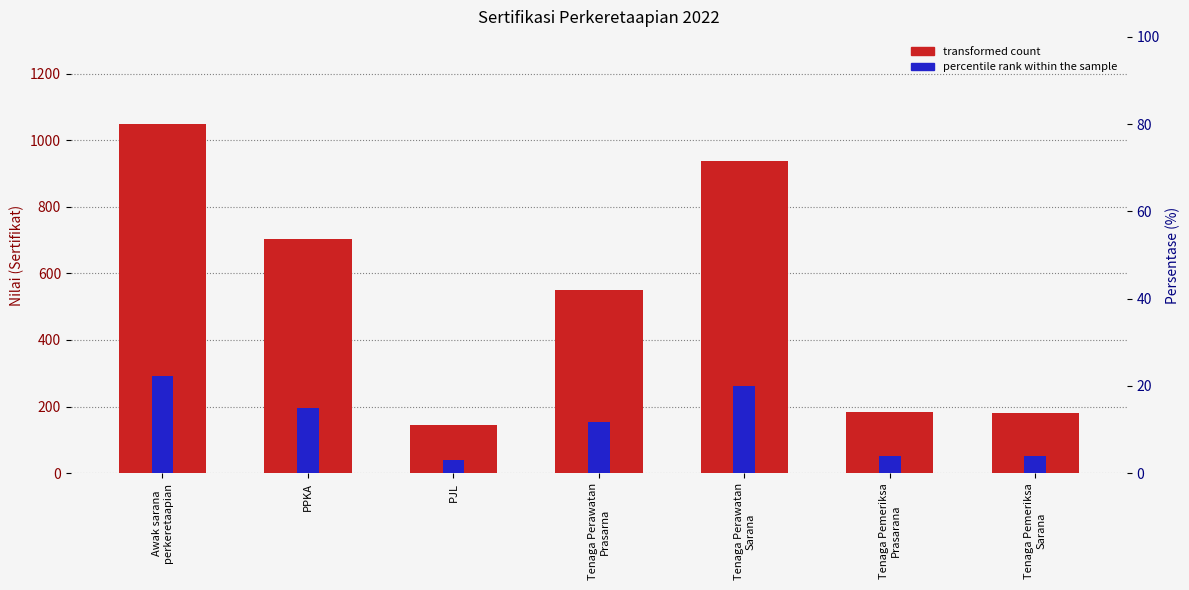

Reading left to right, list all the values displayed in this chart.

transformed count: 1048.0	703.0	146.0	551.0	937.0	183.0	182.0
percentile rank within the sample: 292.9	196.5	40.8	154.0	261.9	51.1	50.9